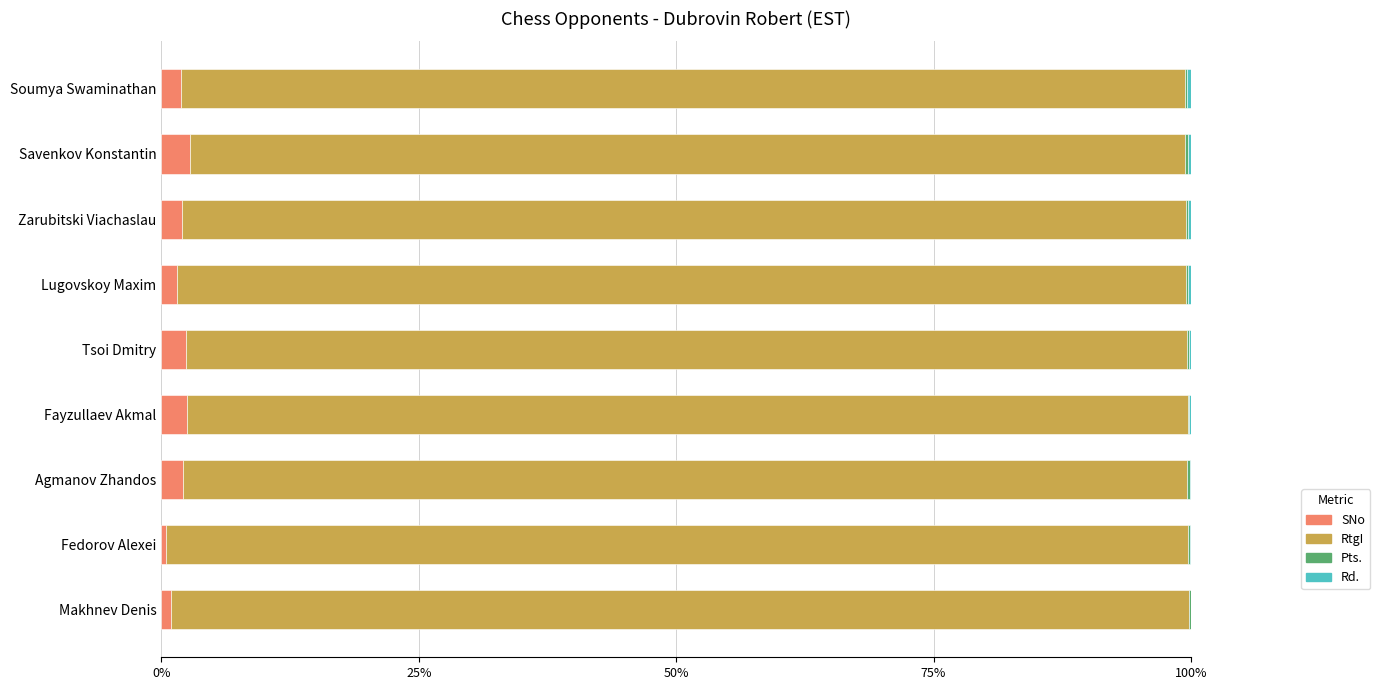

Reading right to left, list all the values displayed in this chart.

SNo: 0.0	0.0	0.0	0.0	0.0	0.0	0.0	0.0	0.0
RtgI: 1.0	1.0	1.0	1.0	1.0	1.0	1.0	1.0	1.0
Pts.: 0.0	0.0	0.0	0.0	0.0	0.0	0.0	0.0	0.0
Rd.: 0.0	0.0	0.0	0.0	0.0	0.0	0.0	0.0	0.0